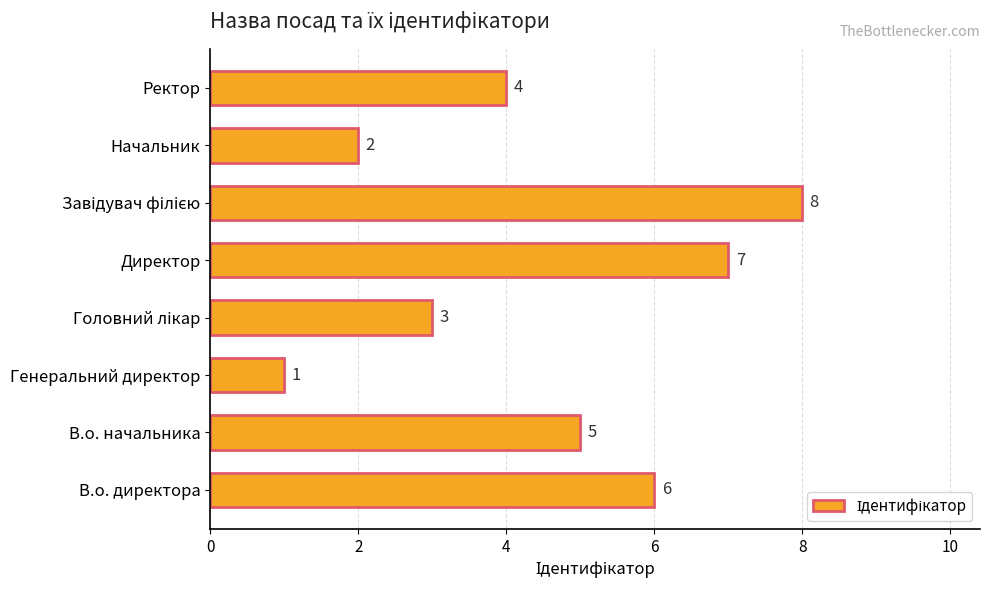

What is the minimum value shown in the chart?

1